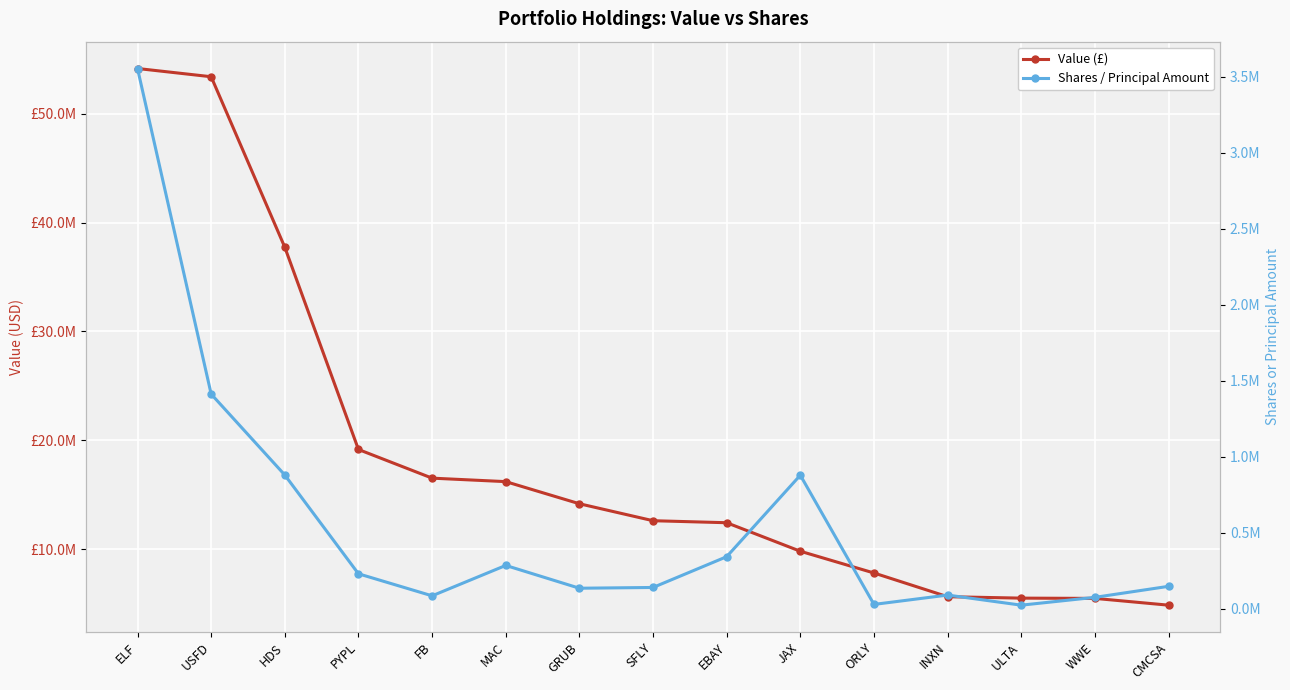

How many series are shown in this chart?

2